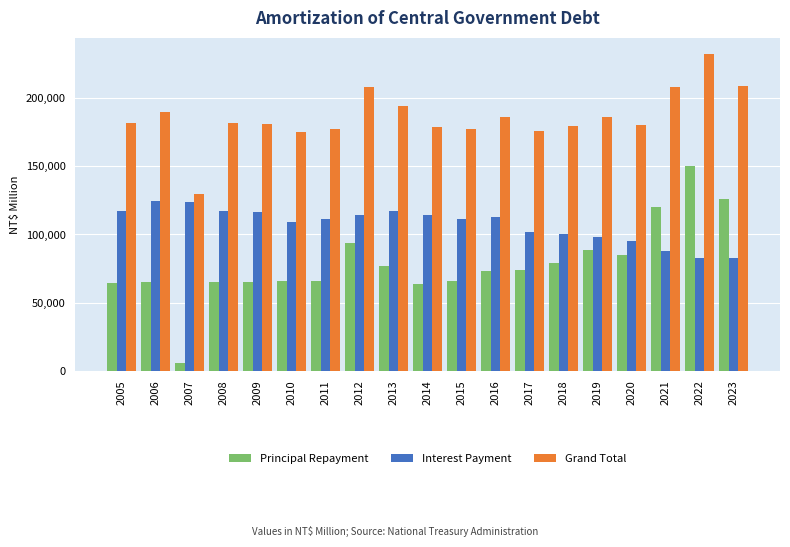

Rank the series by their average value, from highest to lowest.

Grand Total, Interest Payment, Principal Repayment